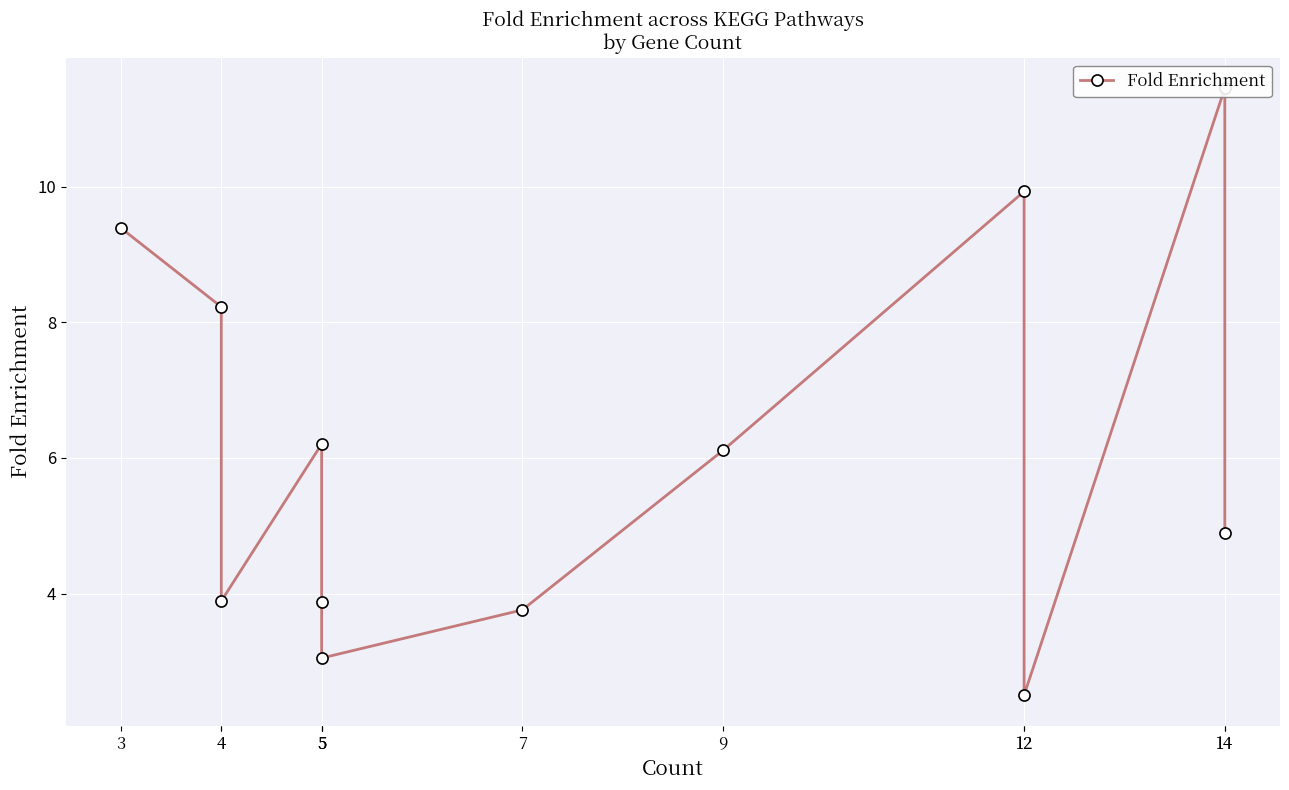

Rank the categories by value from highest to lowest.

14, 12, 3, 4, 5, 9, 14, 4, 5, 7, 5, 12